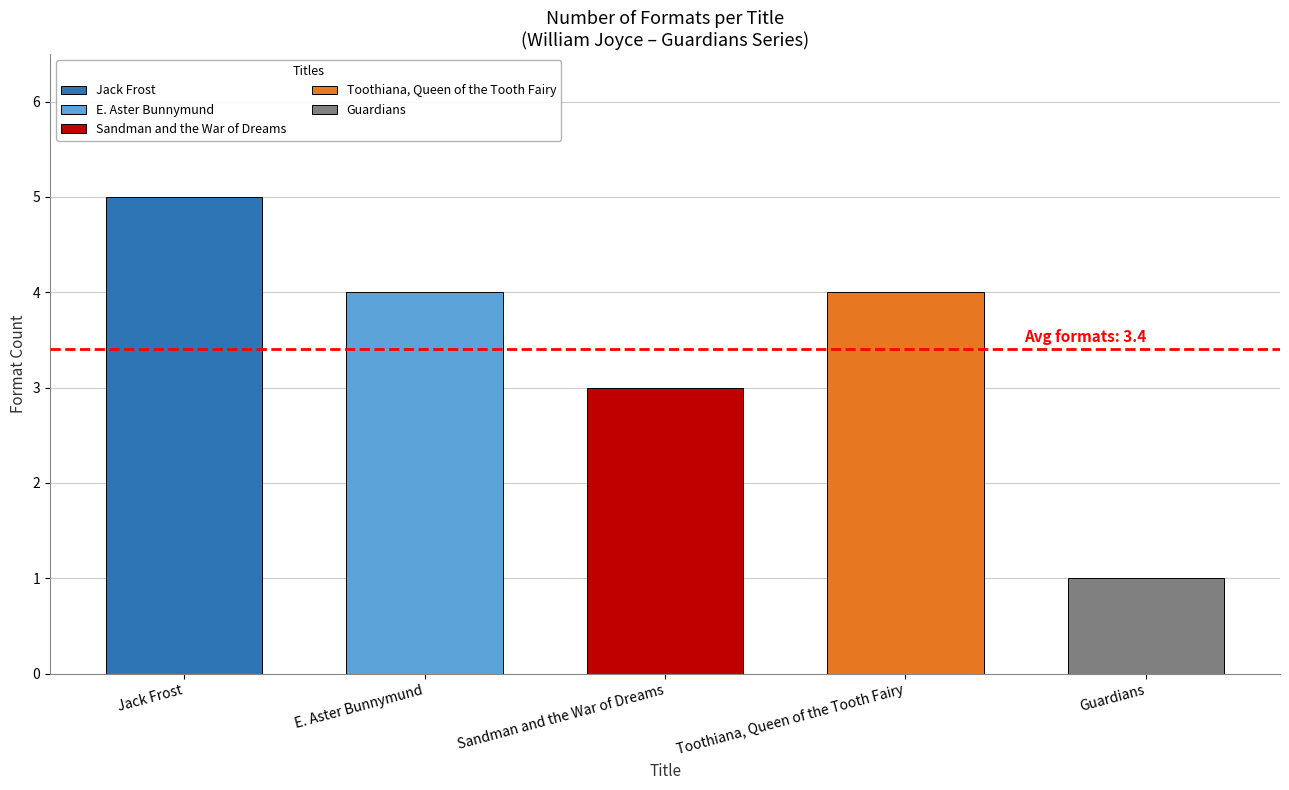

What is the label of the 4th bar from the left?

Toothiana, Queen of the Tooth Fairy